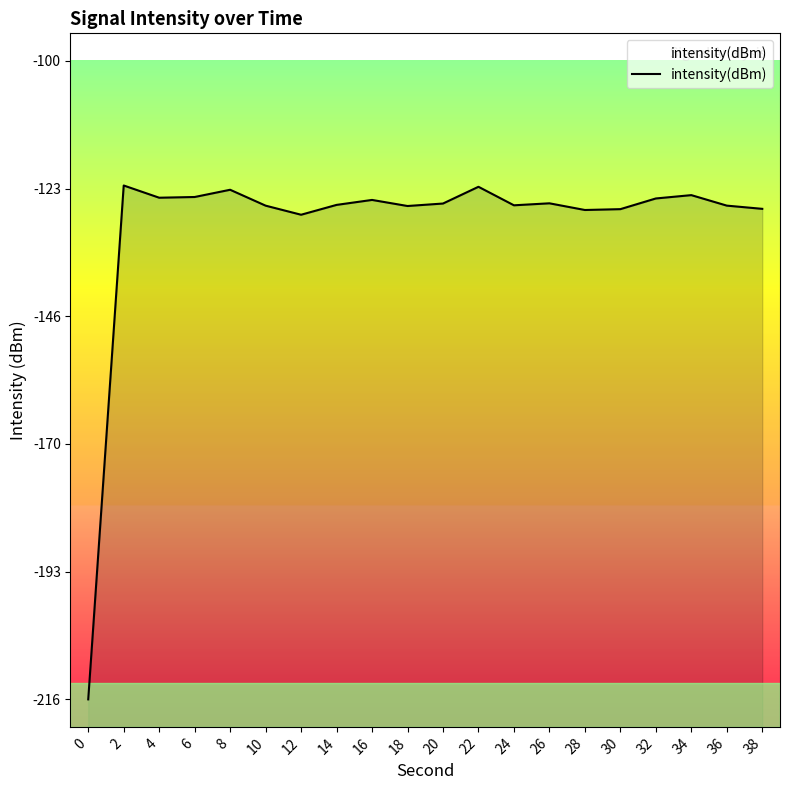

How many lines are shown in the chart?

1